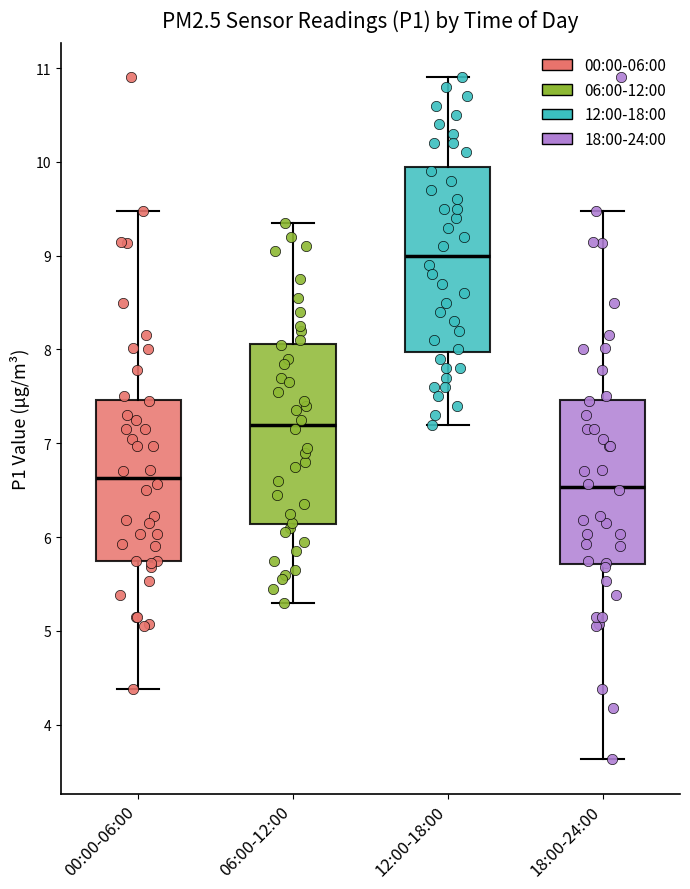

Reading left to right, read every box against the y-axis: the position of its median line, the range the box covers, and the ends of its whiskers. The values are not printed on the chart, so give them approximately, as read against the axis.

00:00-06:00: median 6.6, box 5.8 to 7.5, whiskers 4.4 to 9.5
06:00-12:00: median 7.2, box 6.1 to 8.1, whiskers 5.3 to 9.4
12:00-18:00: median 9.0, box 8.0 to 10.0, whiskers 7.2 to 10.9
18:00-24:00: median 6.5, box 5.7 to 7.5, whiskers 3.6 to 9.5